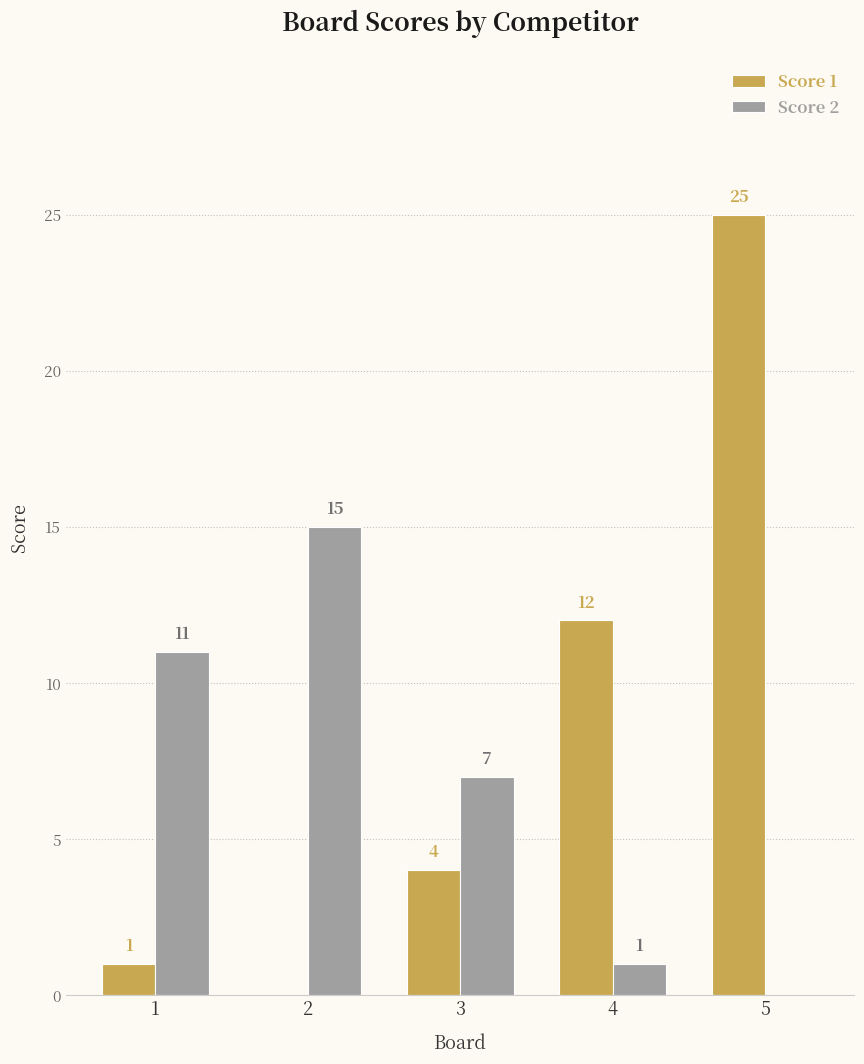

What are all the series names shown in the legend?

Score 1, Score 2